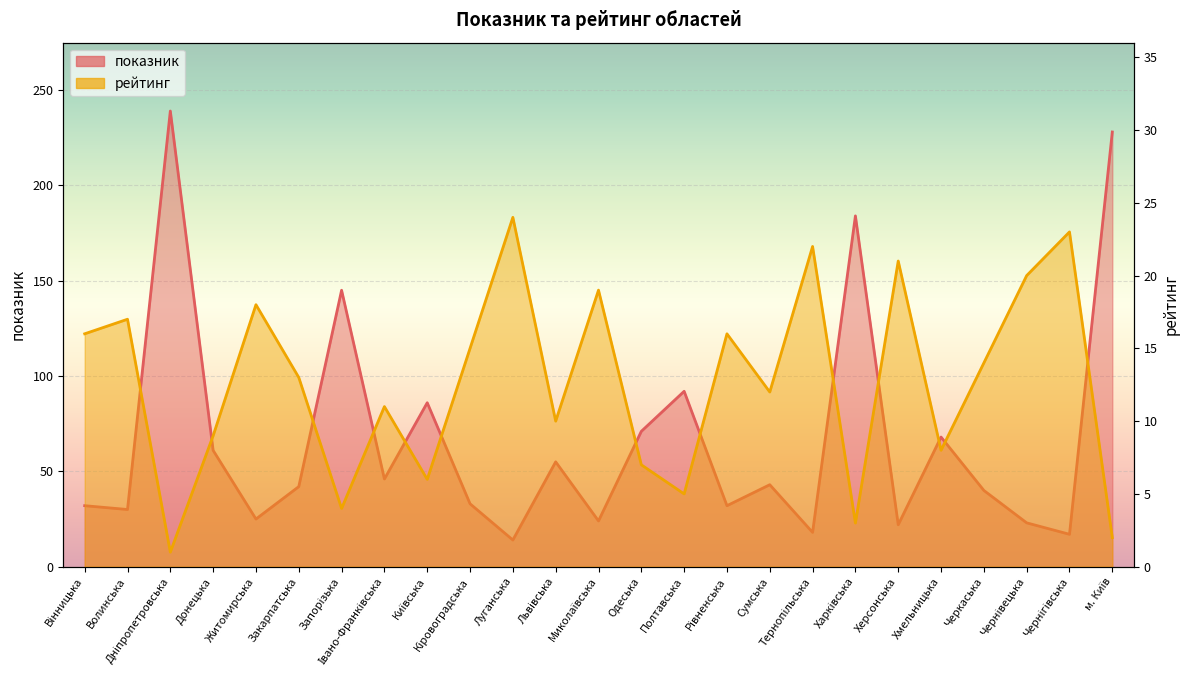

Is it true that показник equals 32 at Вінницька?

True